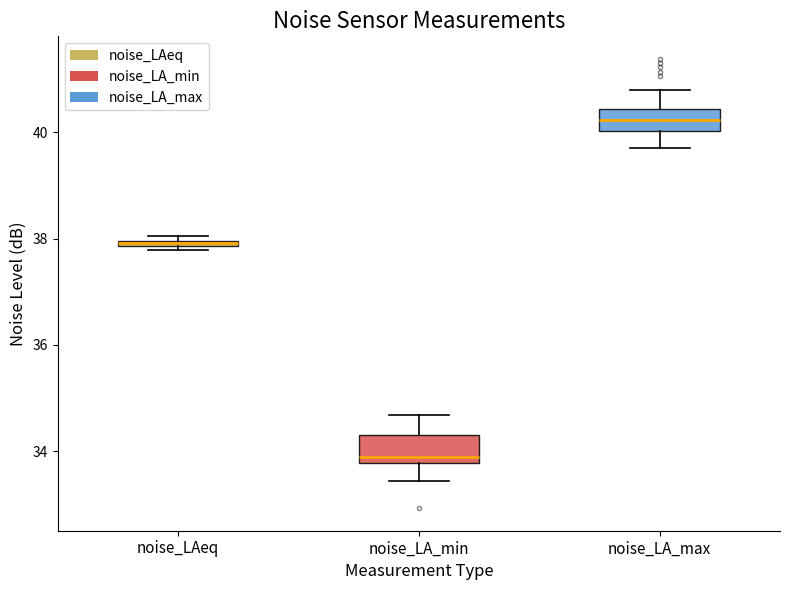

Where is the lower edge of the box for noise_LAeq on the y-axis? The values are not printed on the chart, so give them approximately, as read against the axis.

37.8